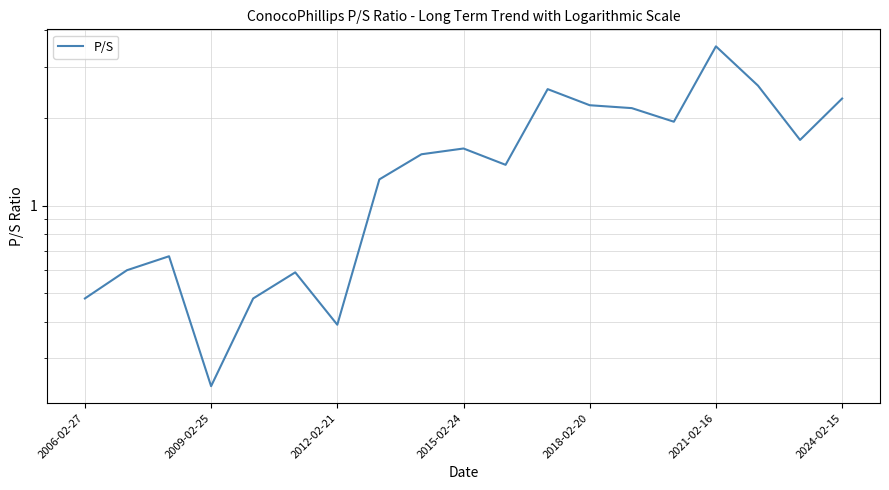

Does the chart display data point markers on the line(s)?

No